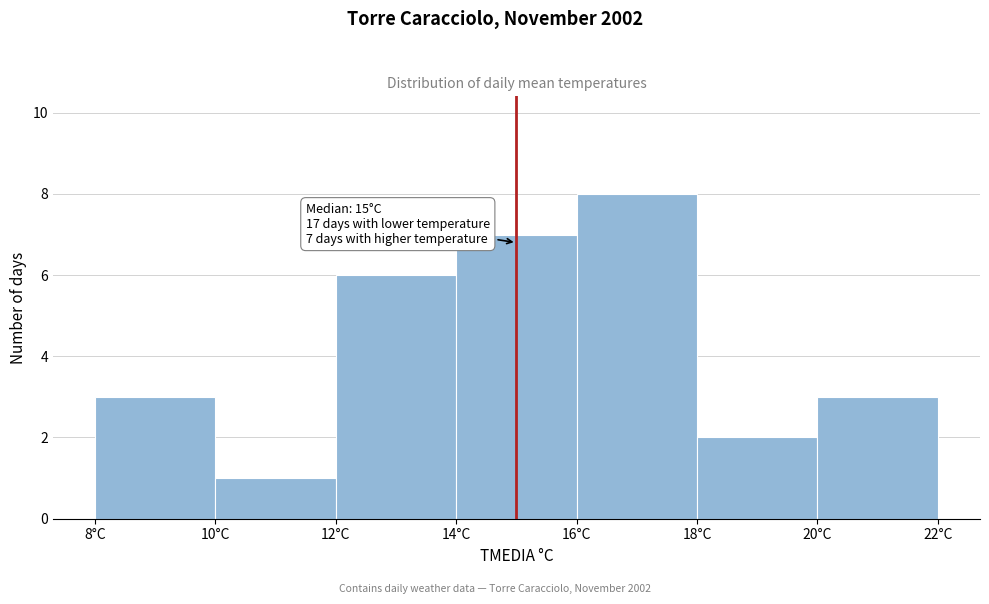

Over which range of the x-axis is the bar tallest?

16 to 18